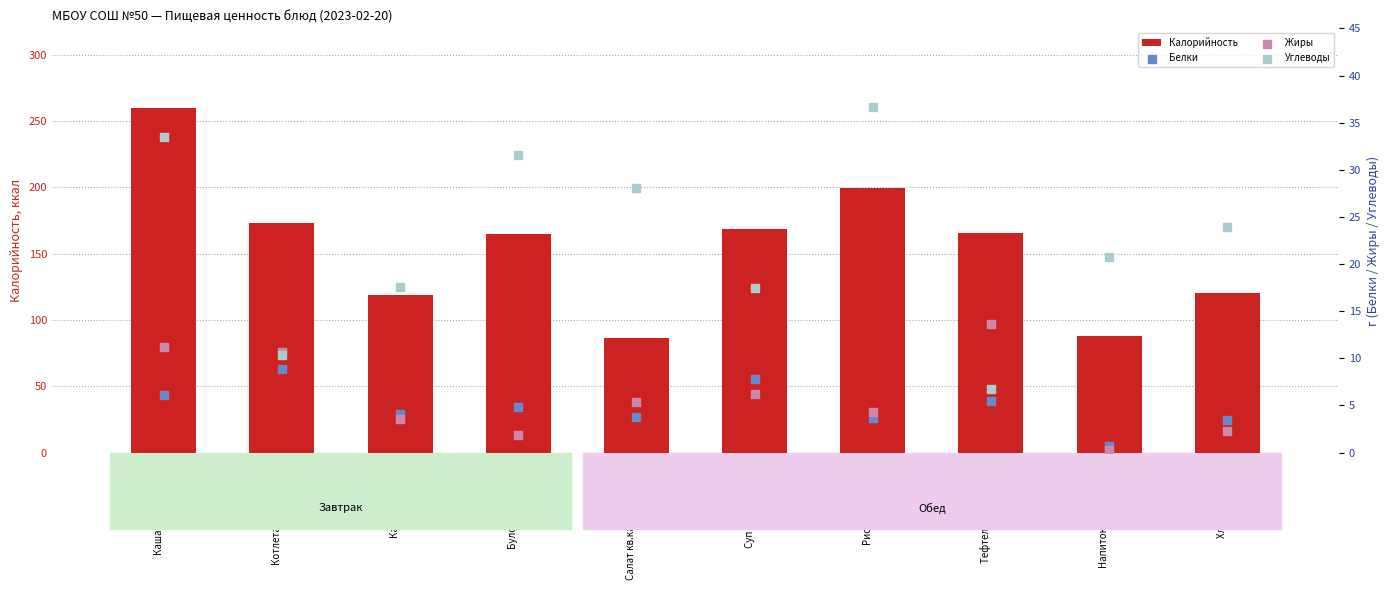

Is the value of Белки at Хлебная булочка greater than the value of Калорийность at Котлета руб.филе кур.?

No